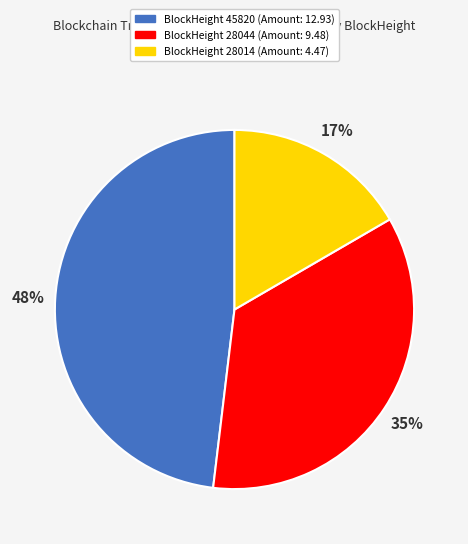

Is there a majority slice in this chart?

No